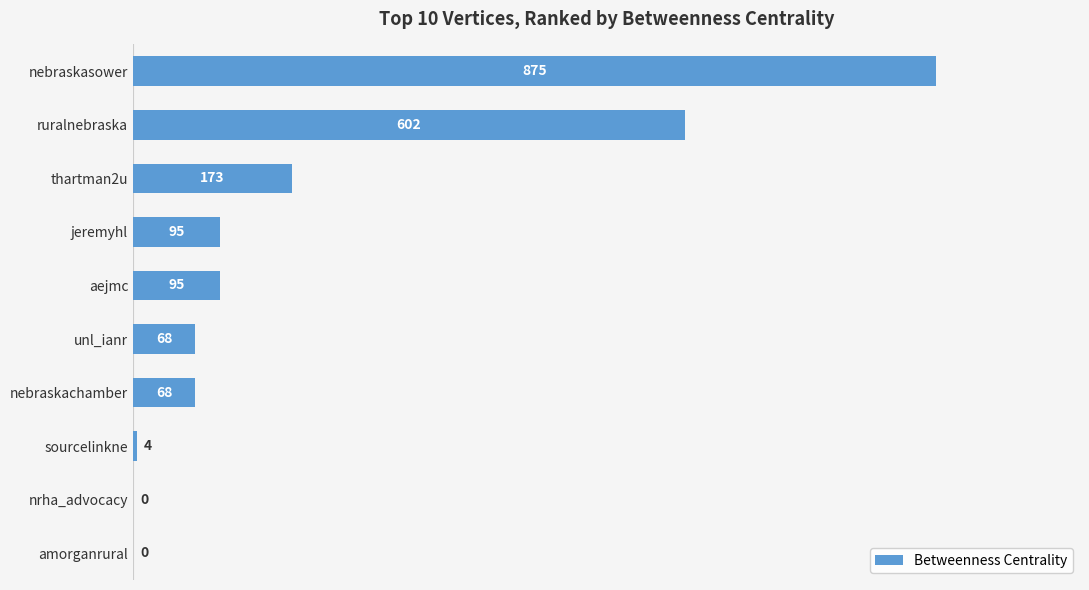

How many series are shown in this chart?

1